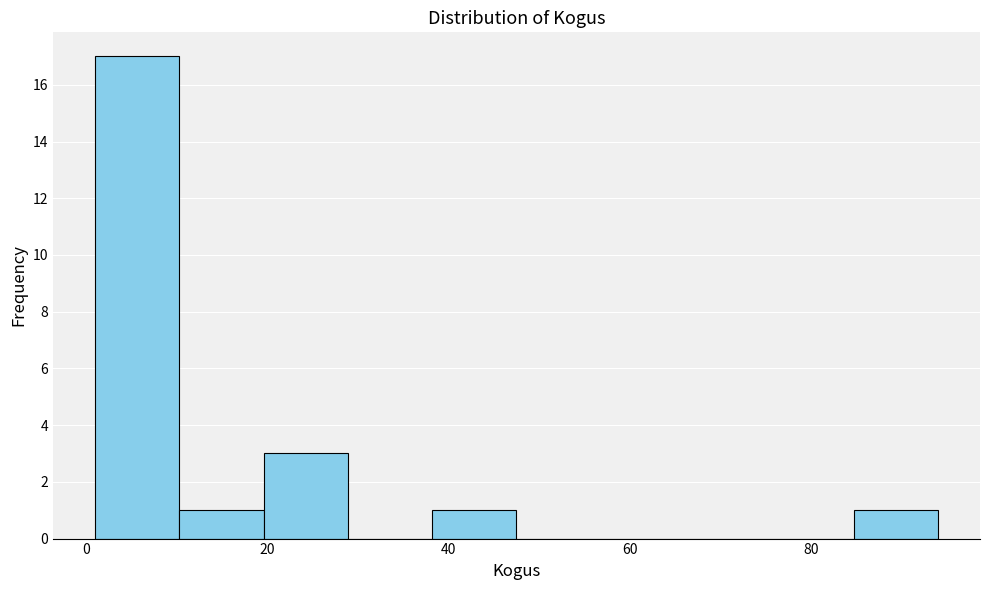

How tall is the bar that spans 20 to 28 on the x-axis? Neither the bar edges nor the heights are printed on the chart, so give them approximately, as read against the axes.

3